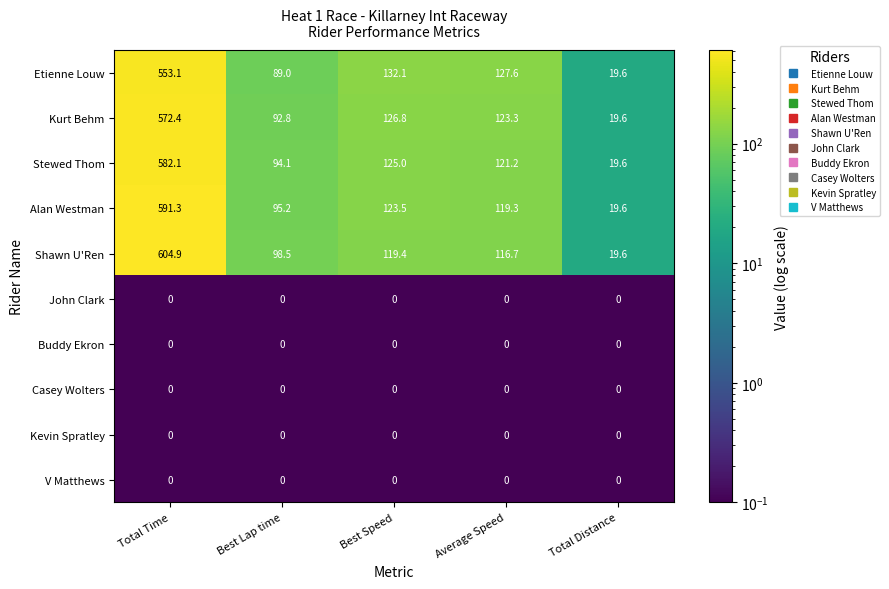

What is the difference between the highest and lowest values at Best Lap time?

98.5